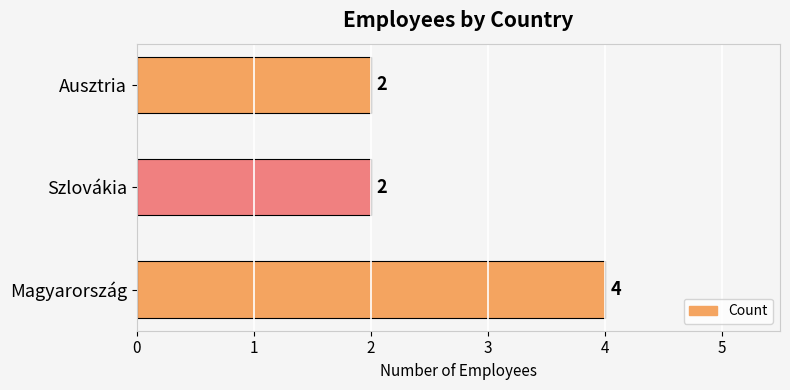

At which category does the chart reach its peak across all series?

Magyarország